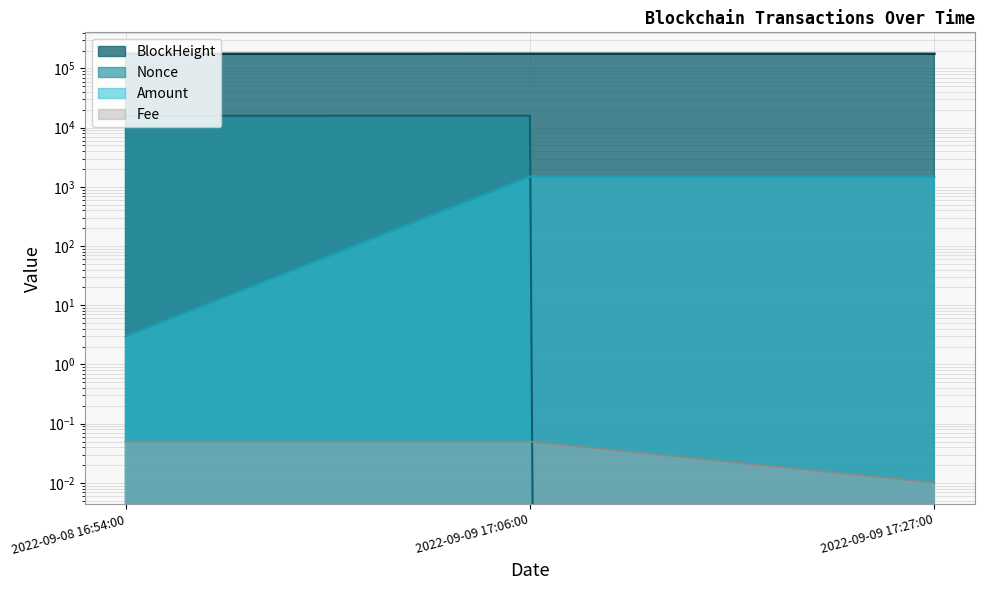

Read the BlockHeight value at 2022-09-08 16:54:00.

176043.0